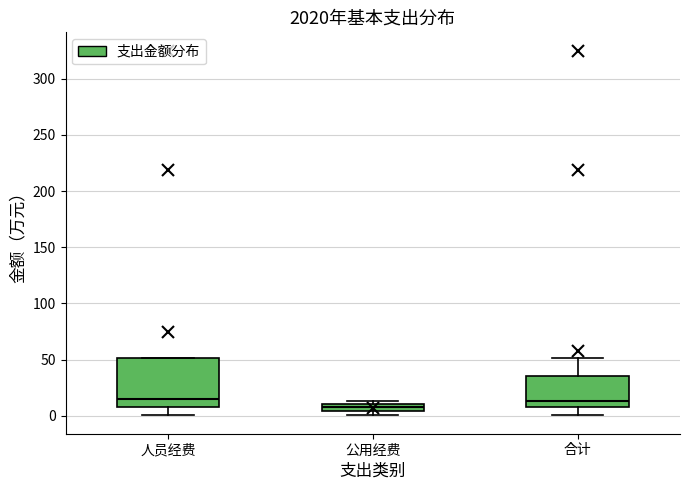

Comparing the boxes themselves (not the whiskers), which one is the tallest?

人员经费